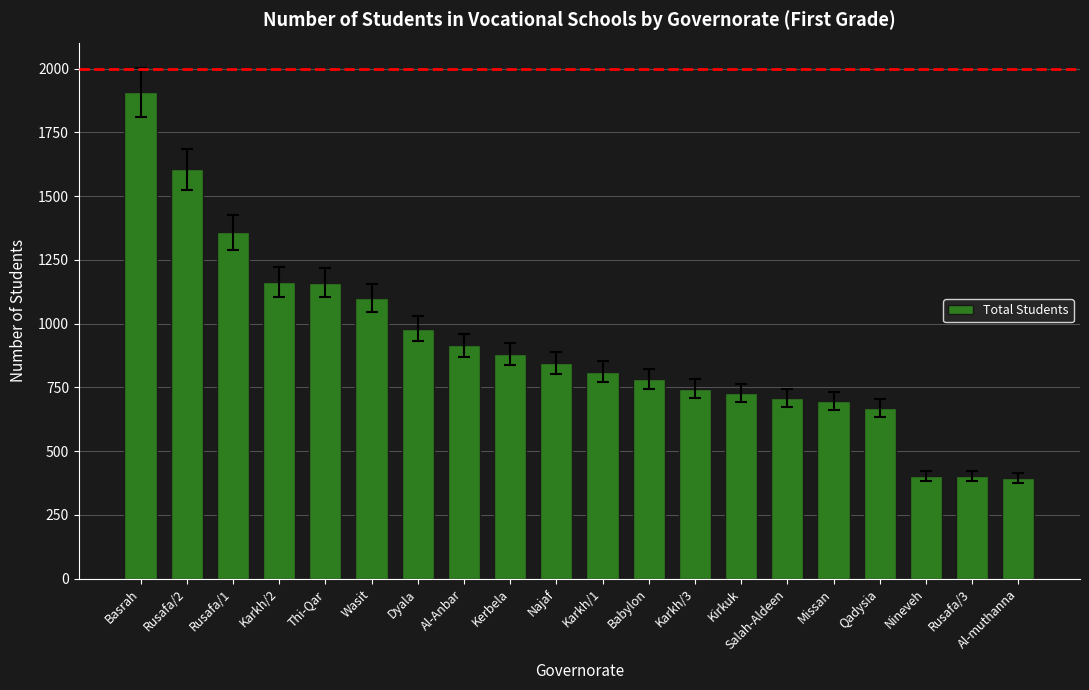

Between Dyala and Al-muthanna, which is larger?

Dyala